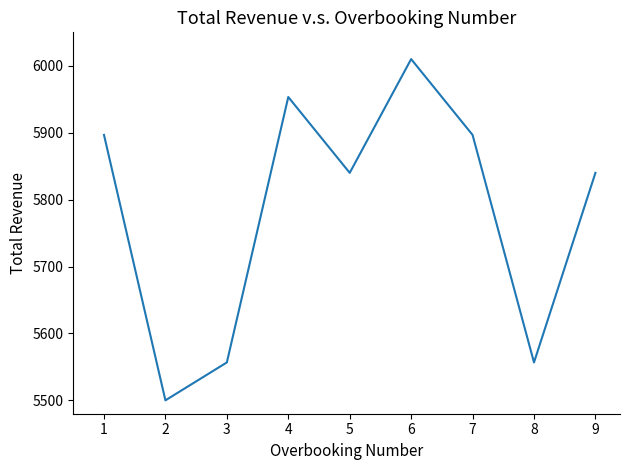

What is the minimum value shown in the chart?

5500.0